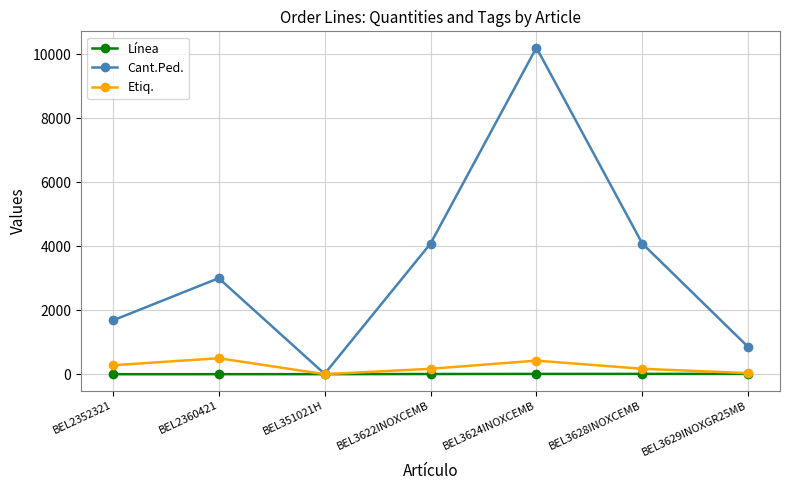

The Etiq. series shows 280 at BEL2352321. True or false?

True